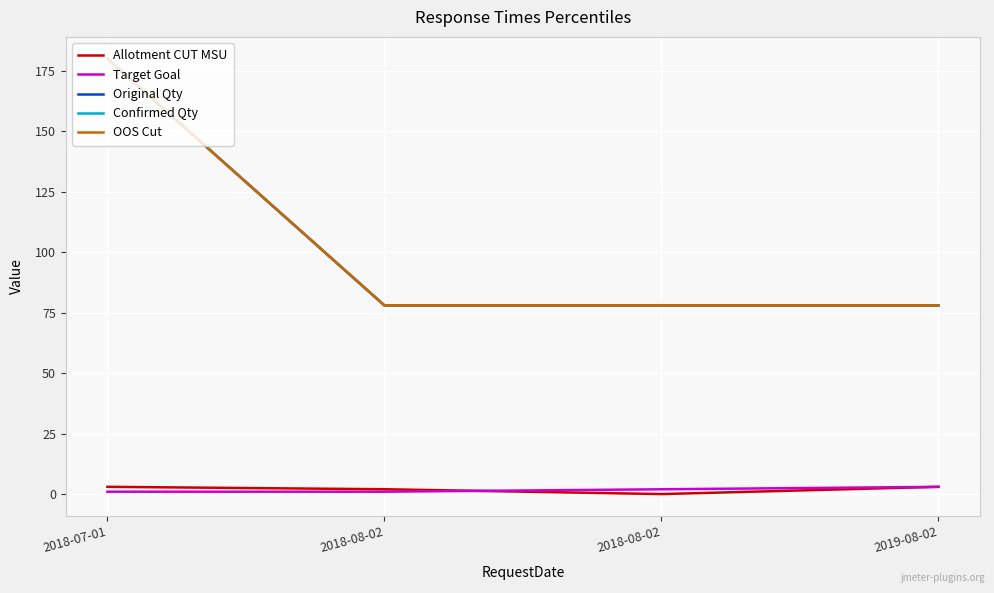

Does the chart display data point markers on the line(s)?

No